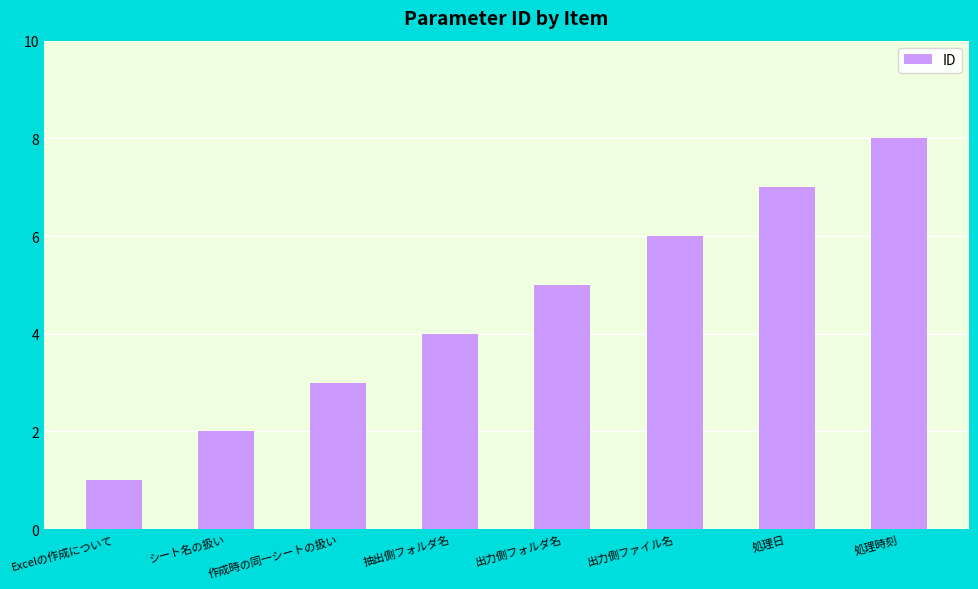

What is the change in value from シート名の扱い to 処理時刻?

+6